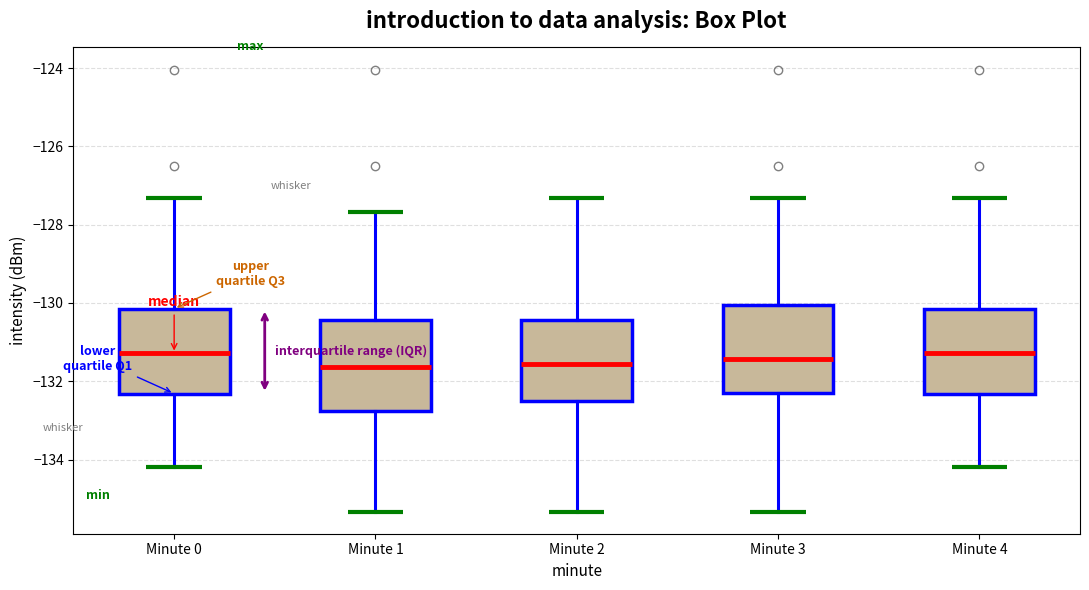

Reading left to right, read every box against the y-axis: the position of its median line, the range the box covers, and the ends of its whiskers. The values are not printed on the chart, so give them approximately, as read against the axis.

Minute 0: median -131.2, box -132.4 to -130.2, whiskers -134.2 to -127.4
Minute 1: median -131.6, box -132.8 to -130.4, whiskers -135.4 to -127.6
Minute 2: median -131.6, box -132.6 to -130.4, whiskers -135.4 to -127.4
Minute 3: median -131.4, box -132.4 to -130.0, whiskers -135.4 to -127.4
Minute 4: median -131.2, box -132.4 to -130.2, whiskers -134.2 to -127.4